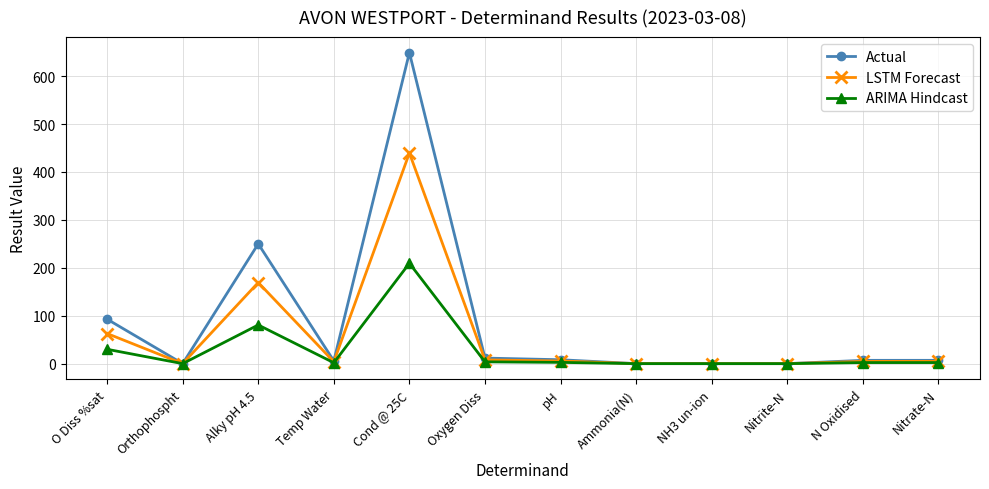

How many values in the Actual series are below 6?

5